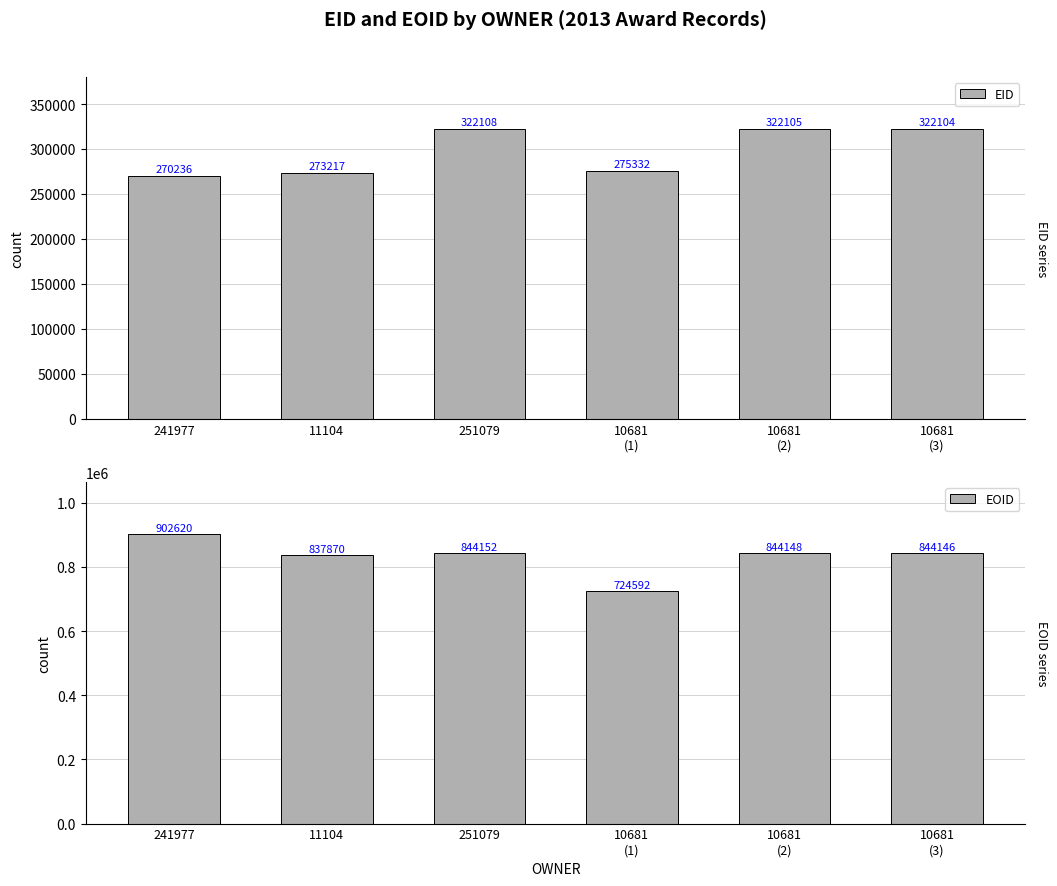

True or false: EID has a value of 500737 at 10681
(2).

False